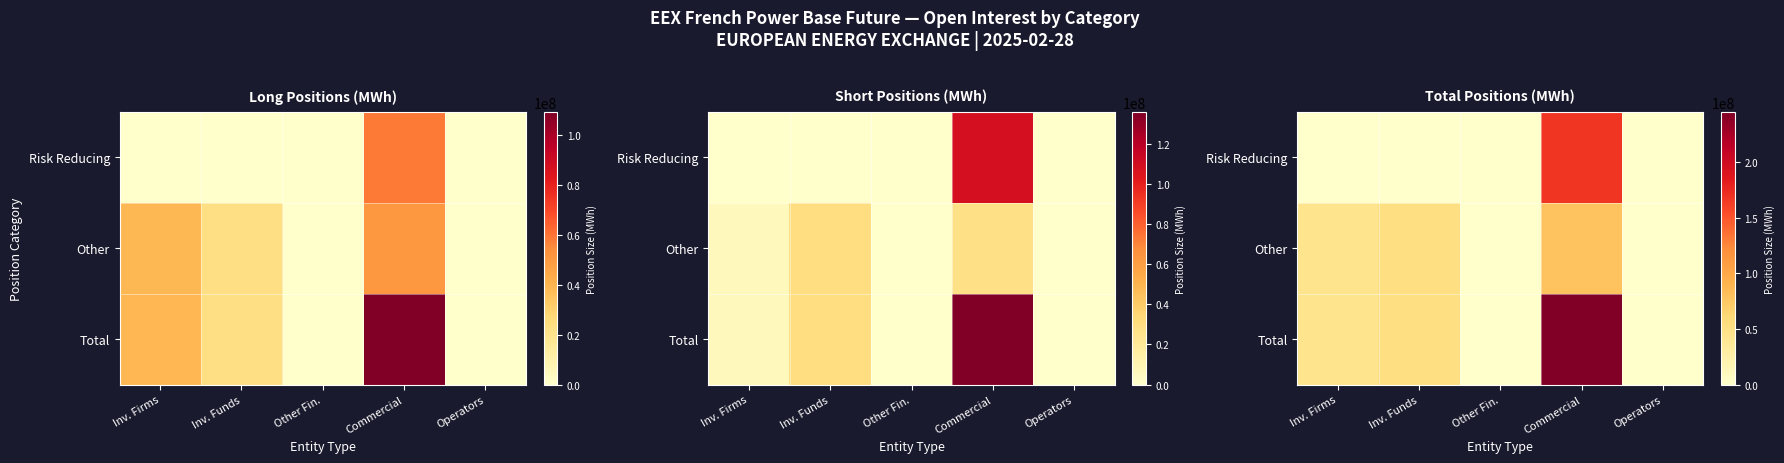

How many data points in Risk Reducing are above 109701?

2